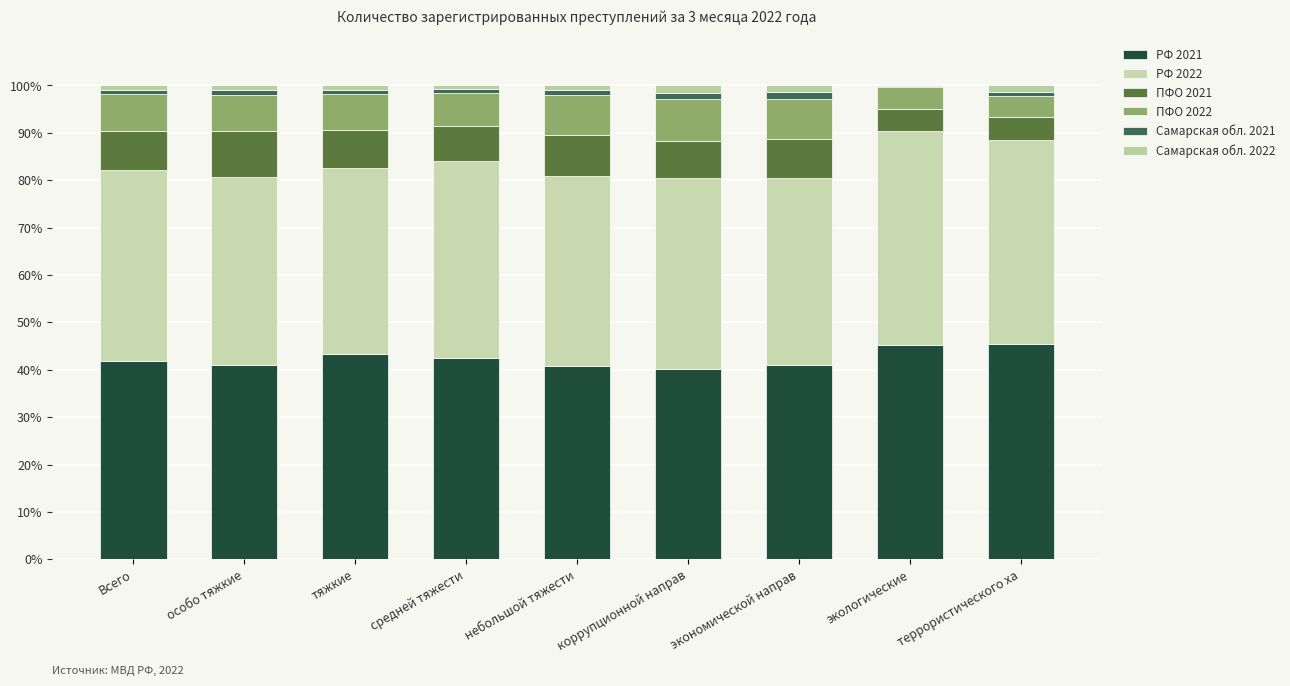

The value of Самарская обл. 2021 at экономической направ is 2.4. True or false?

False